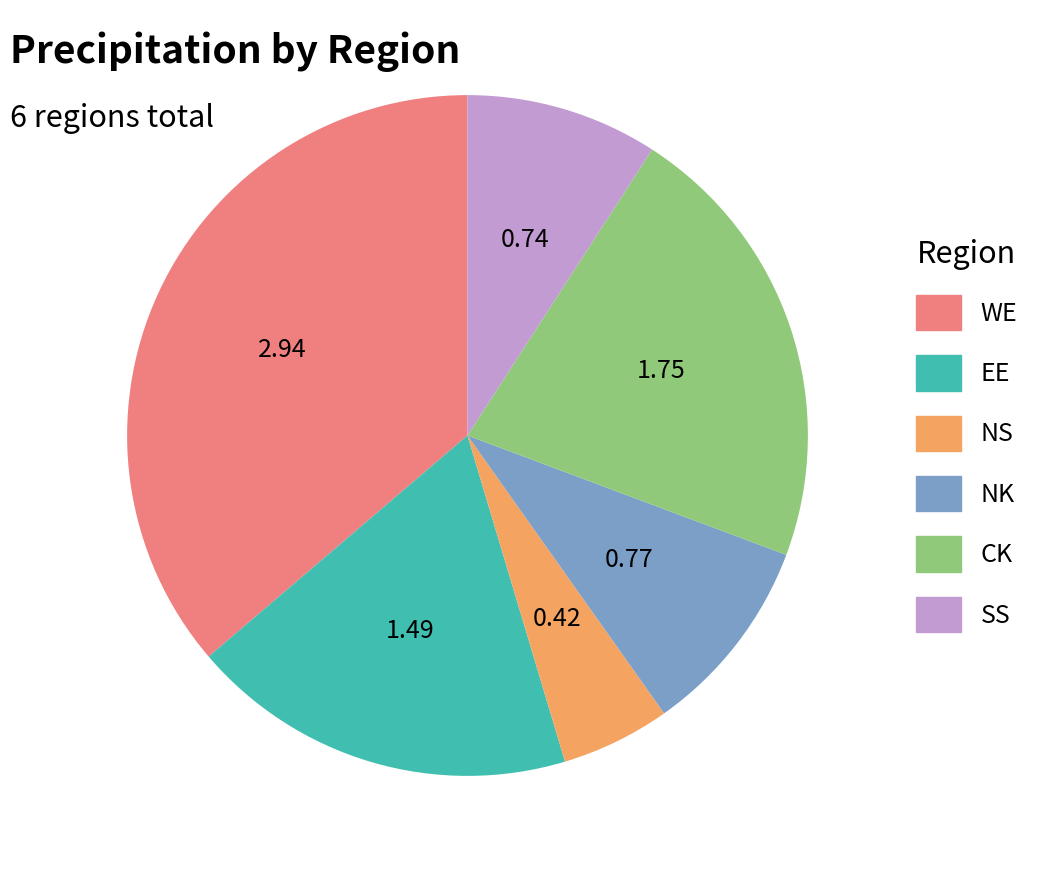

Is CK the majority of the pie?

No